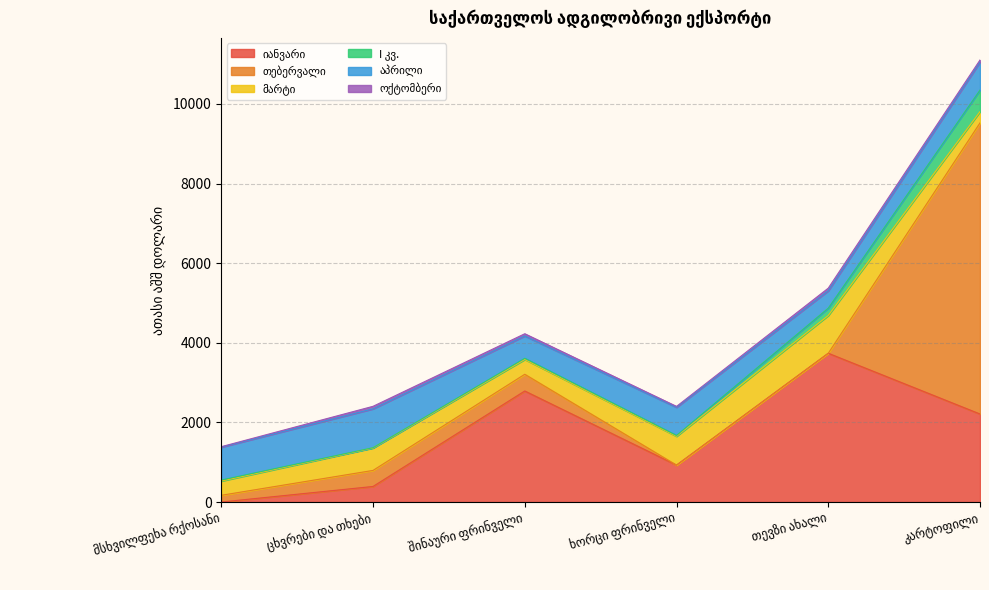

Reading left to right, what are all the values shown in this chart?

იანვარი: 102=0.0	104=390.5	105=2788.6	207=926.6	302=3736.3	701=2210.2
თებერვალი: 102=168.8	104=403.2	105=419.9	207=0.0	302=0.0	701=7311.8
მარტი: 102=357.5	104=563.3	105=372.1	207=723.9	302=948.9	701=282.6
I კვ.: 102=25.6	104=7.2	105=29.6	207=21.6	302=184.1	701=541.9
აპრილი: 102=826.2	104=977.0	105=561.4	207=706.2	302=436.9	701=704.3
ოქტომბერი: 102=11.6	104=62.7	105=54.9	207=23.1	302=65.7	701=51.6